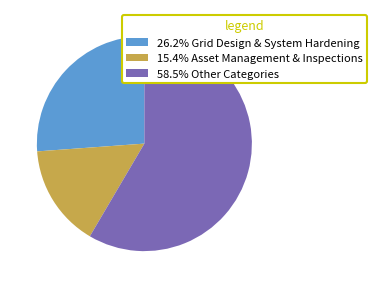

Approximately how many times larger is the value at 58.5% Other Categories compared to 15.4% Asset Management & Inspections?

3.8